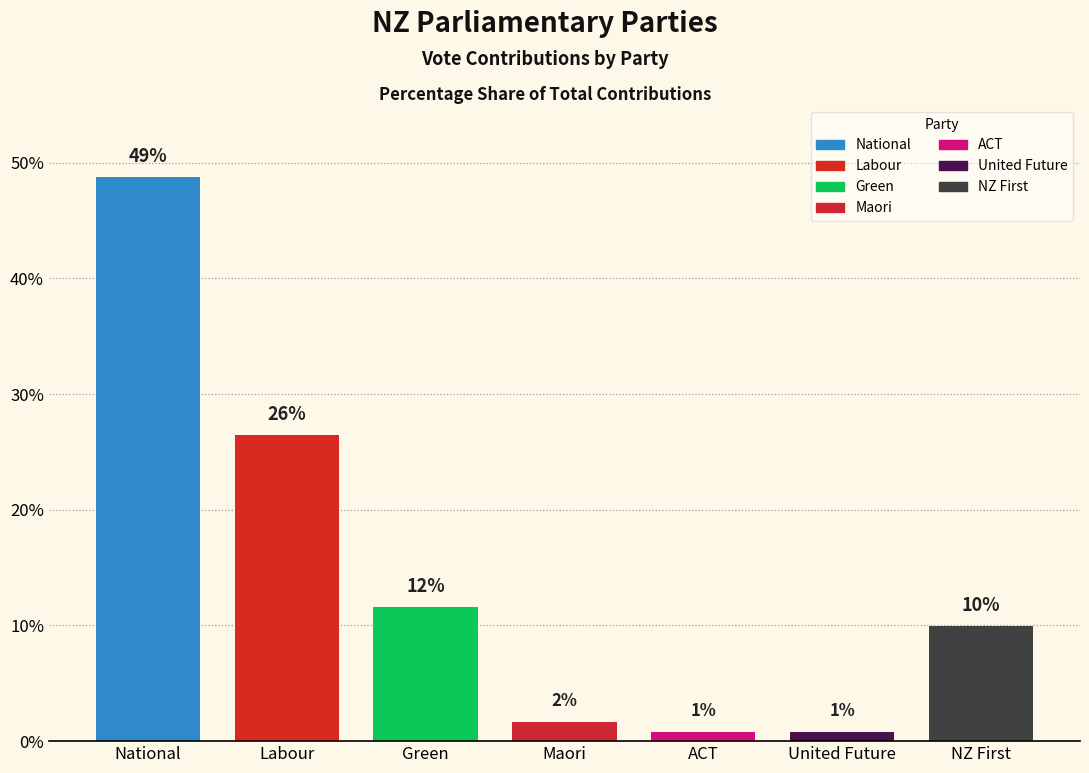

The value at ACT is 0.8. True or false?

True